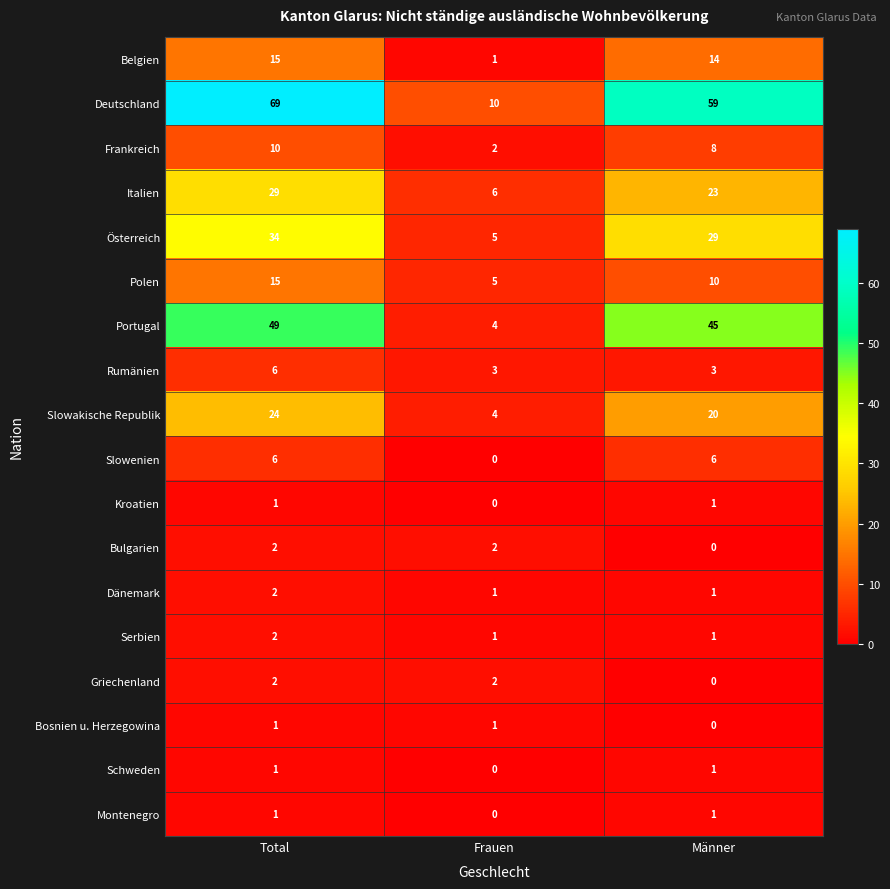

What is the maximum value shown in the chart?

69